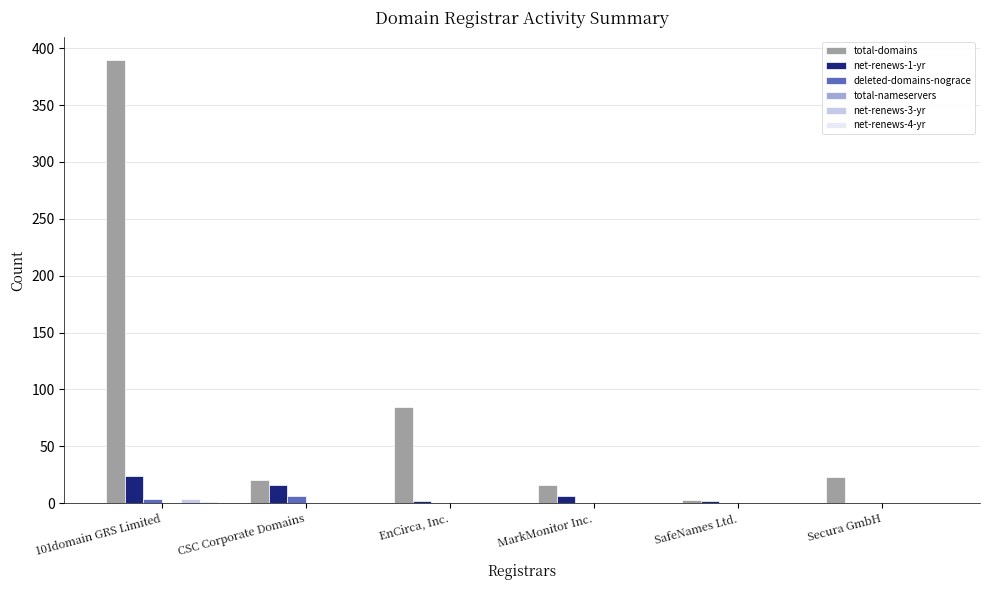

What is the maximum value for total-domains?

390